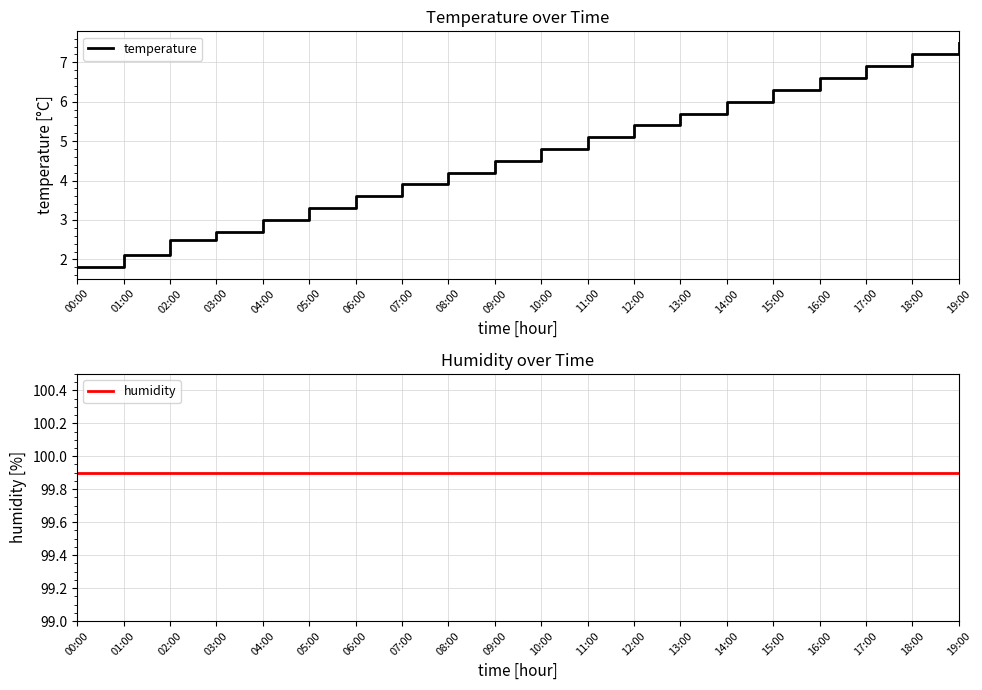

What is the label of the 9th point from the right?

11:00